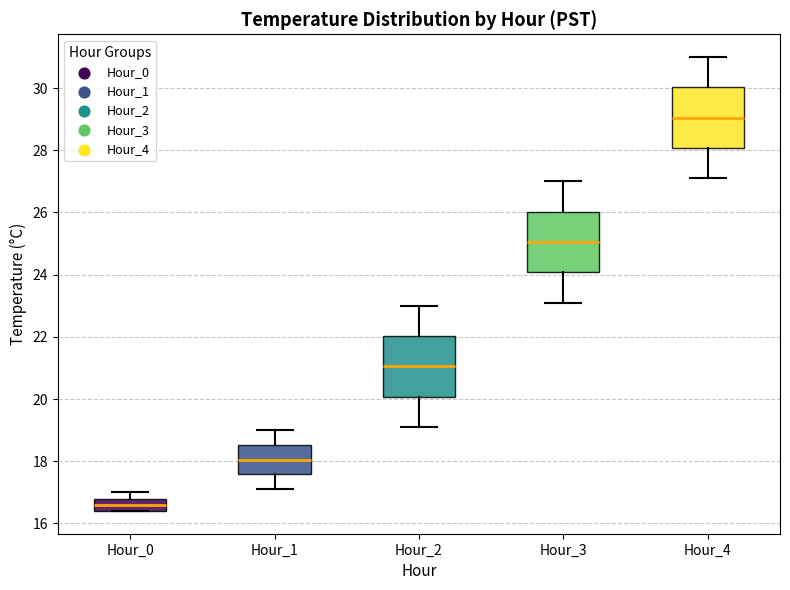

Reading left to right, transcribe this box plot: for each box, give where its median line is, the range the box spans, and where its two whiskers end, as read against the y-axis. The values are not printed on the chart, so give them approximately, as read against the axis.

Hour_0: median 16.6, box 16.4 to 16.8, whiskers 16.4 to 17.0
Hour_1: median 18.0, box 17.6 to 18.6, whiskers 17.2 to 19.0
Hour_2: median 21.0, box 20.0 to 22.0, whiskers 19.2 to 23.0
Hour_3: median 25.0, box 24.0 to 26.0, whiskers 23.2 to 27.0
Hour_4: median 29.0, box 28.0 to 30.0, whiskers 27.2 to 31.0